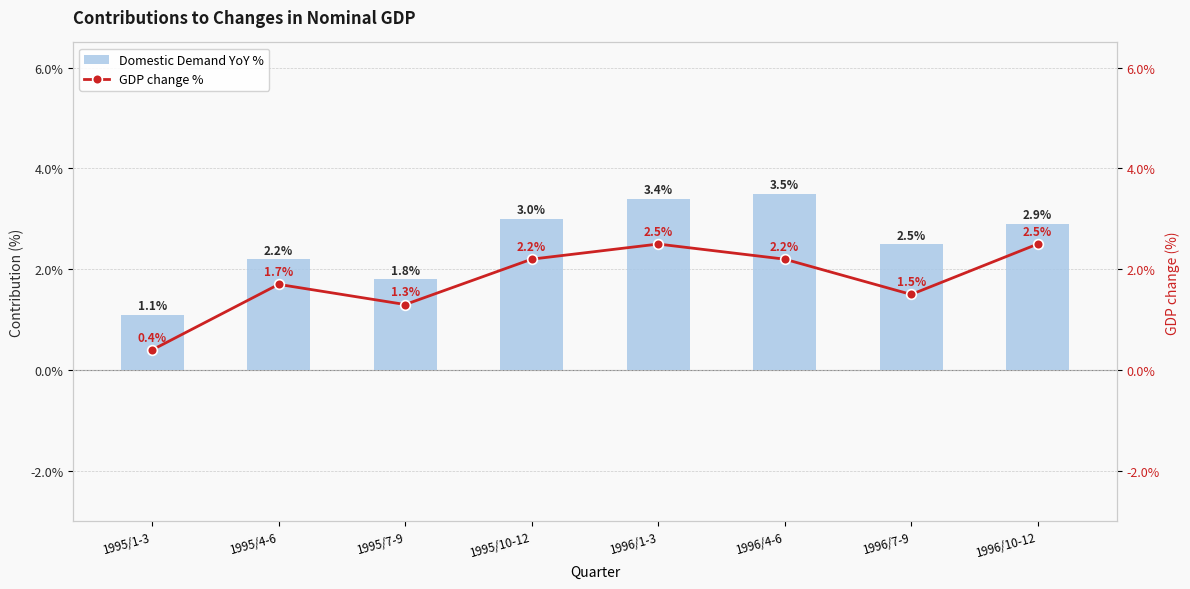

At which label is GDP change % closest to 1?

1995/7-9